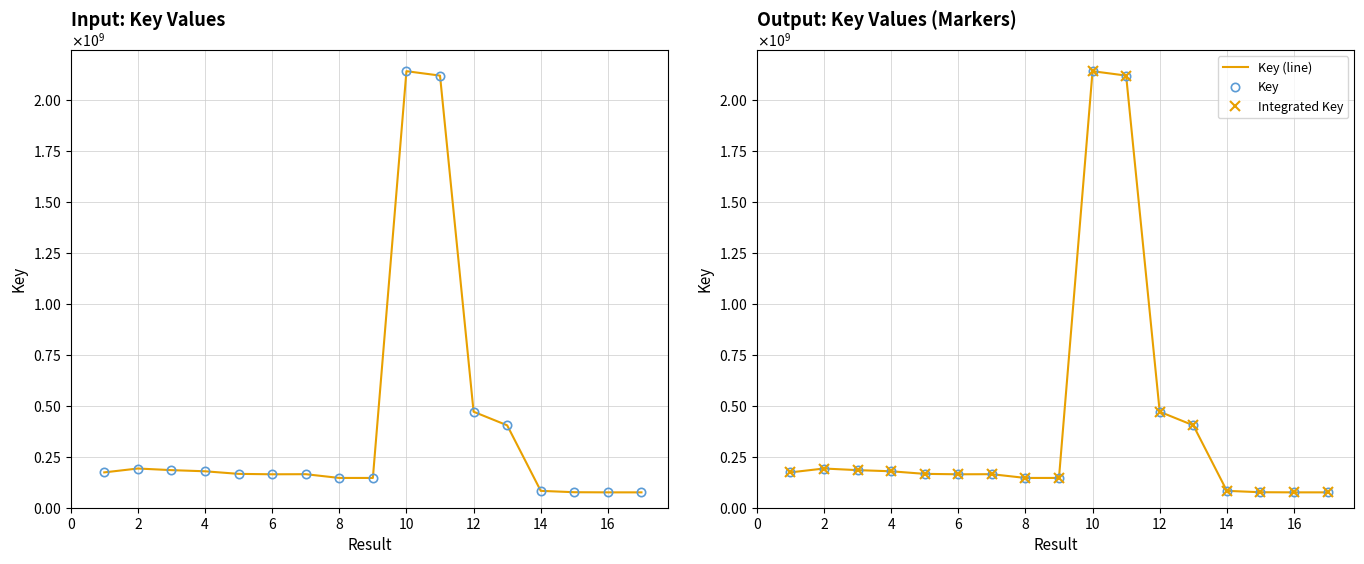

At 4, list the series in order from largest to smallest.

Key, Key (line), Integrated Key